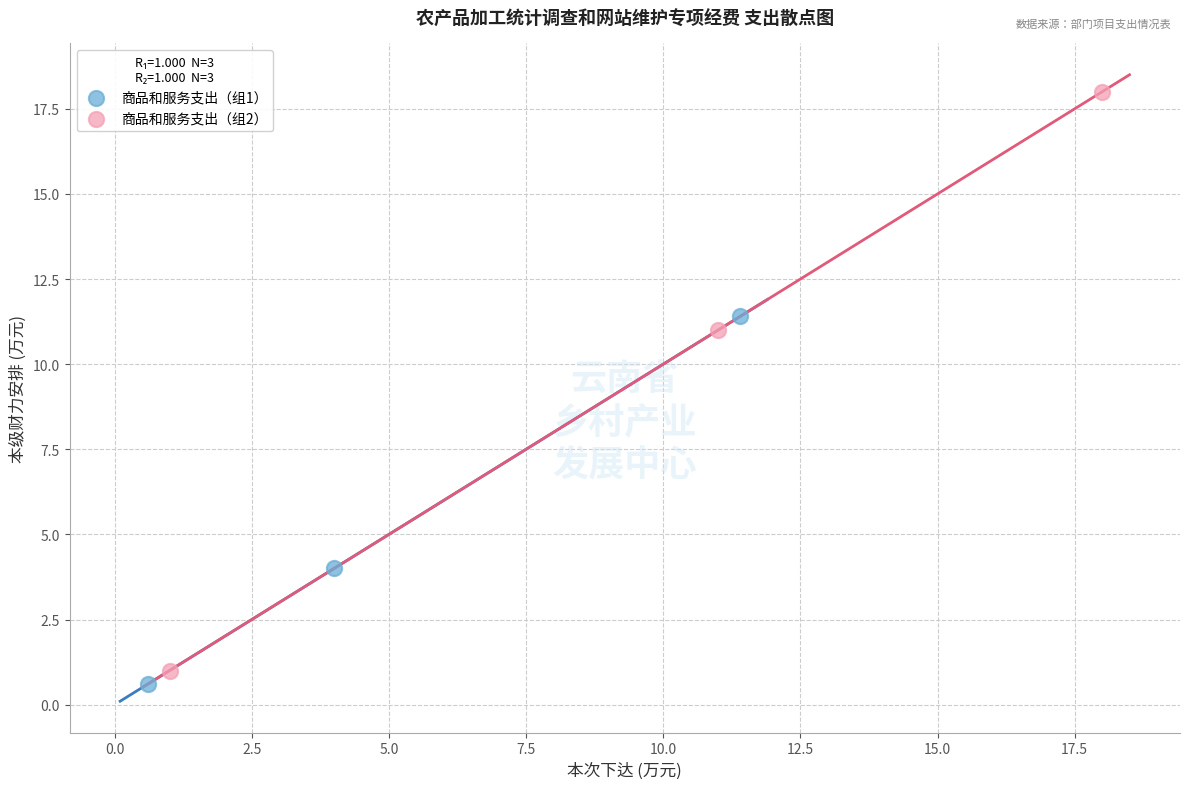

Which series contains the highest Y value?

商品和服务支出（组2）